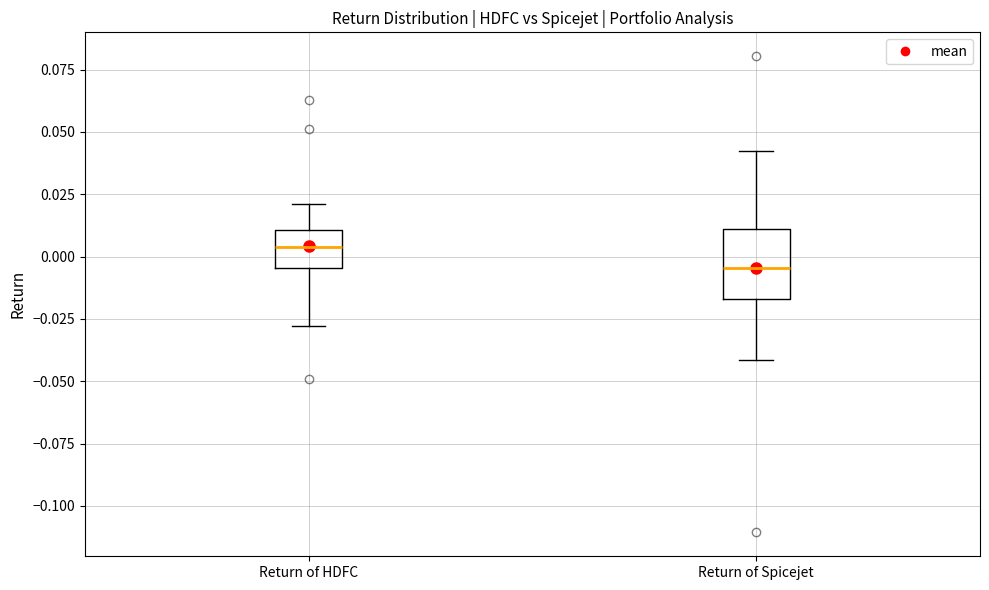

Comparing the boxes themselves (not the whiskers), which one is the tallest?

Return of Spicejet